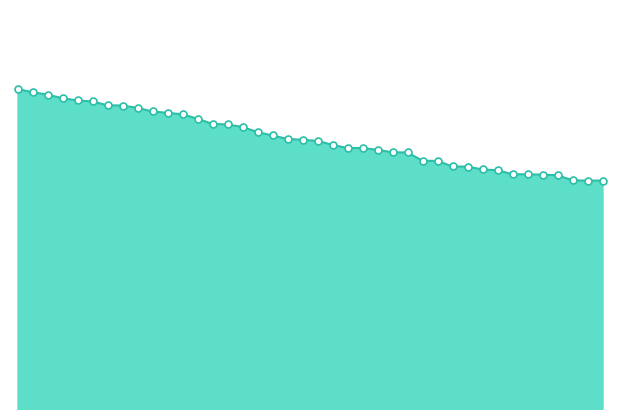

Is this an area chart (filled region under the line)?

Yes